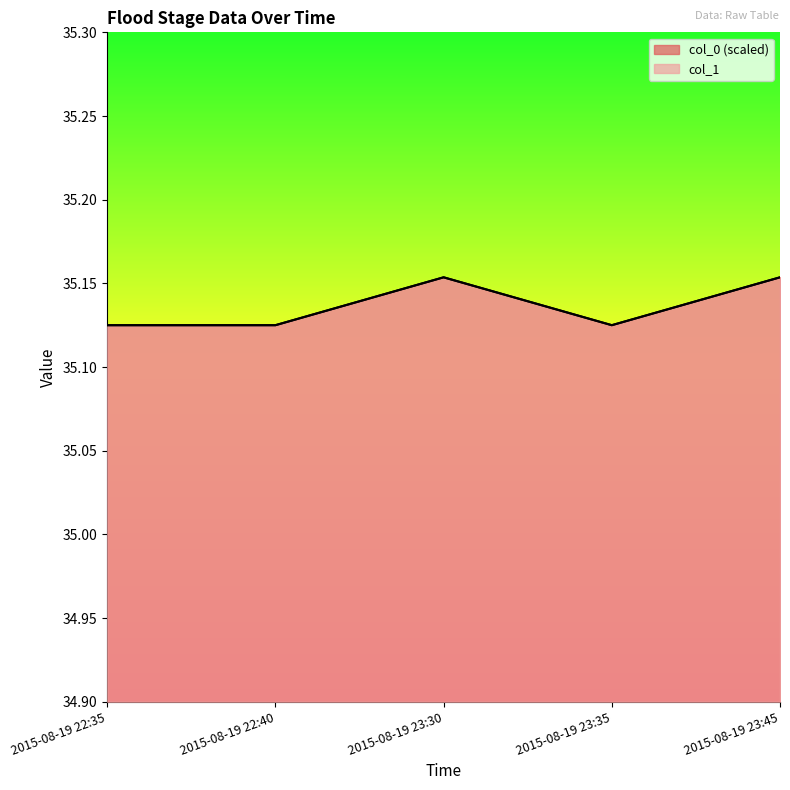

True or false: col_0 (scaled) and col_1 intersect in this chart.

False